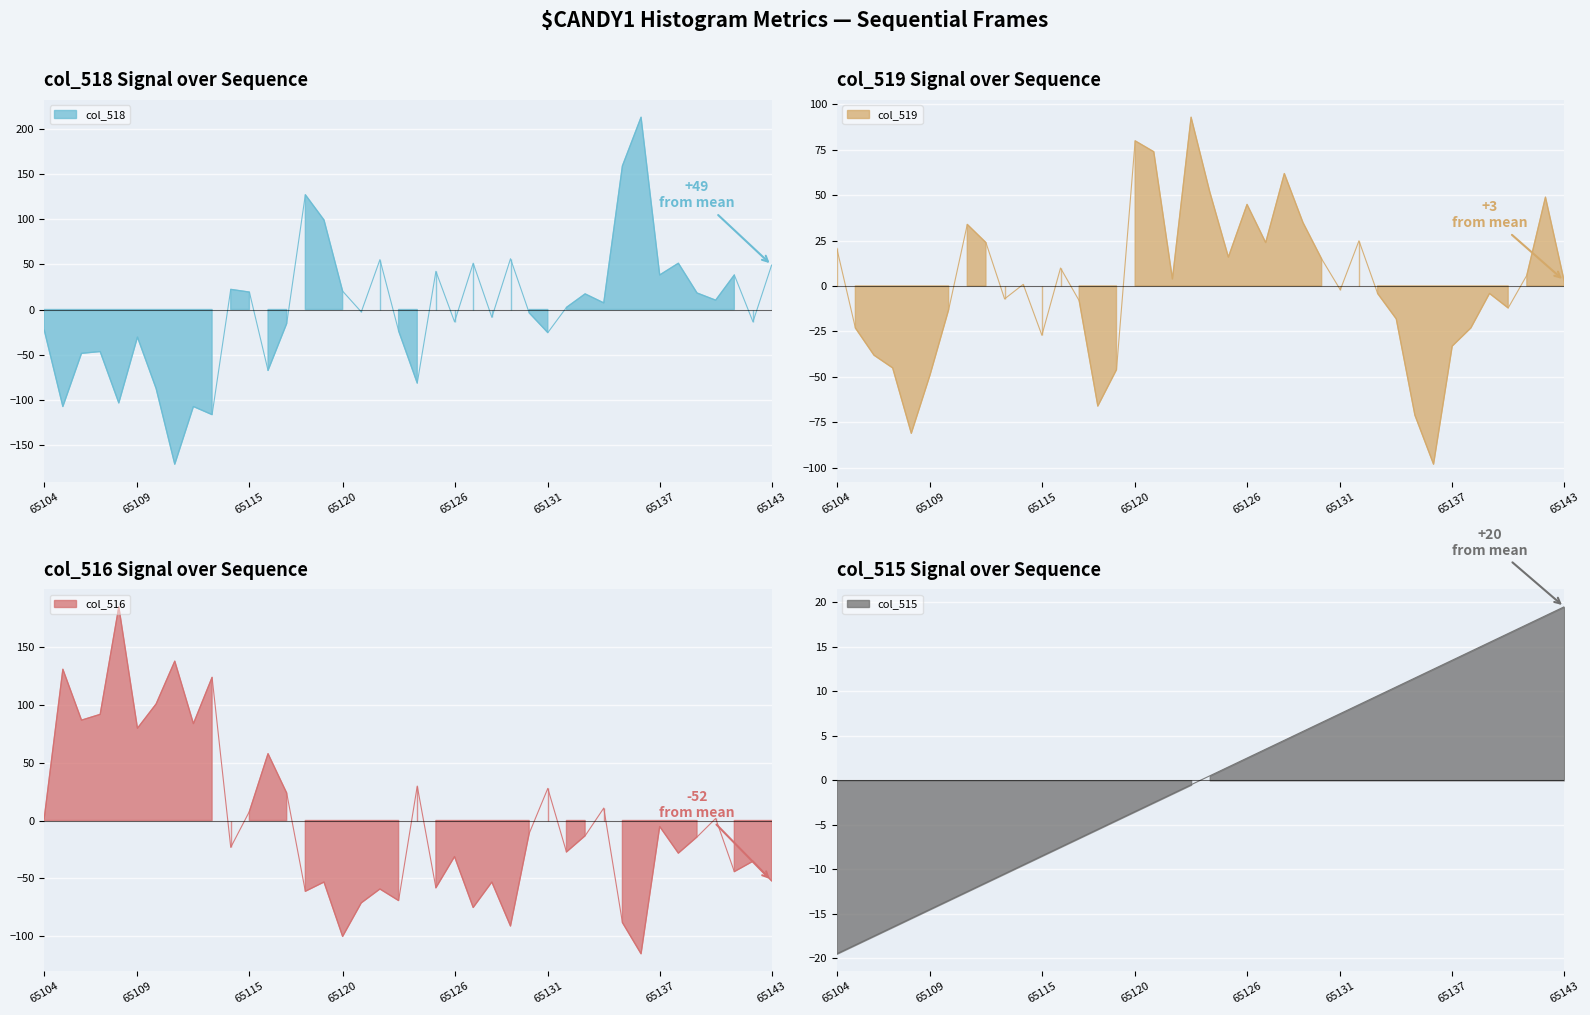

What is the smallest value displayed?

-171.7